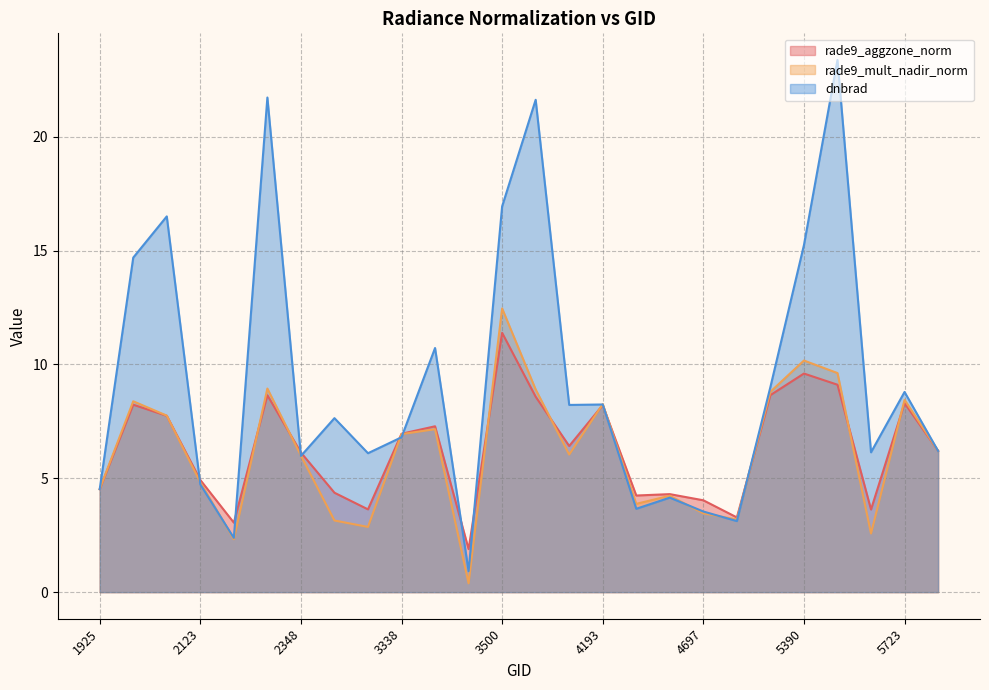

True or false: rade9_mult_nadir_norm has a value of 9.8 at 3410.

False